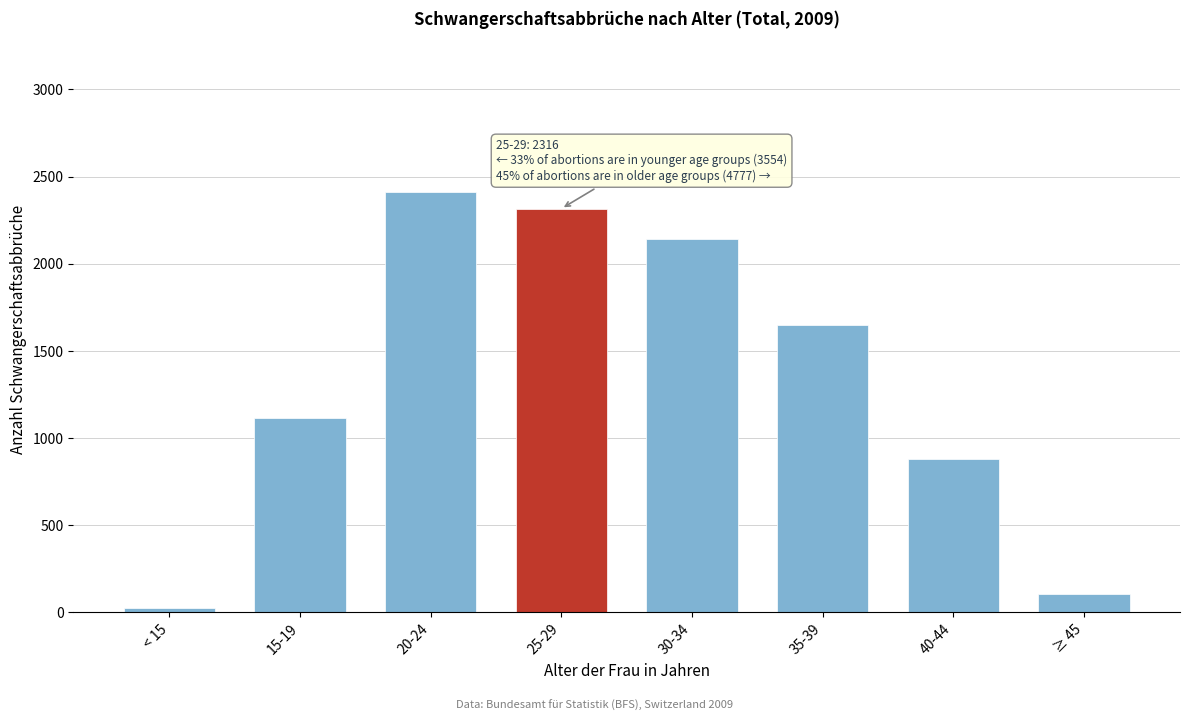

Reading right to left, extract all data points from this chart.

≥ 45=107	40-44=880	35-39=1650	30-34=2140	25-29=2316	20-24=2410	15-19=1118	< 15=26